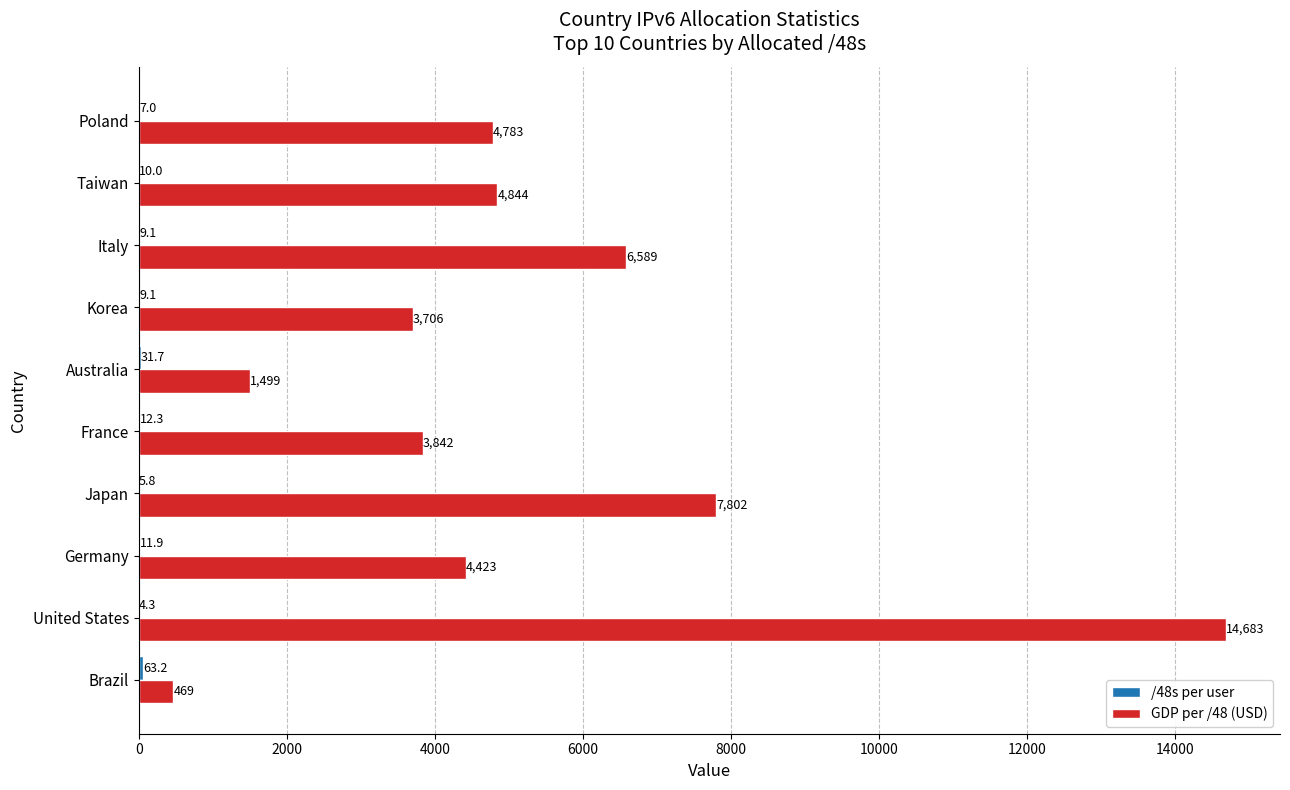

Between Brazil and Korea, which series saw the biggest shift?

GDP per /48 (USD)